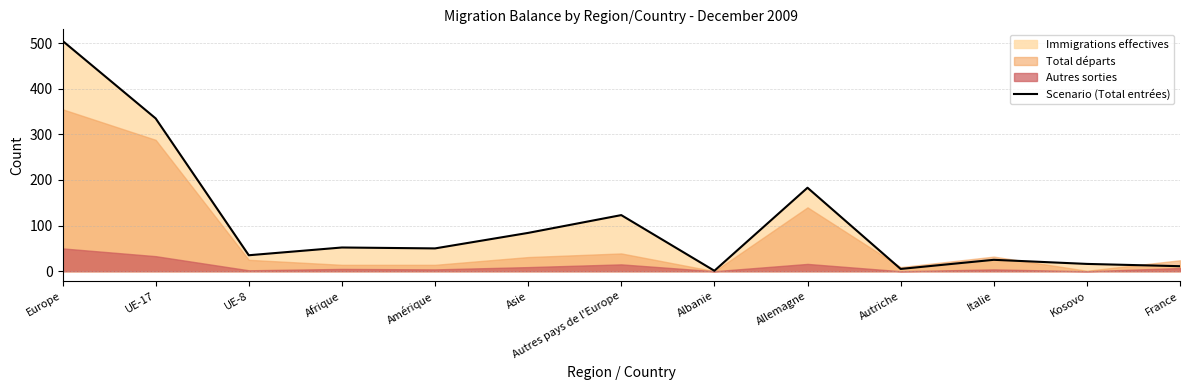

How many interior local valleys (lower than both neighbors) does the data have?

4